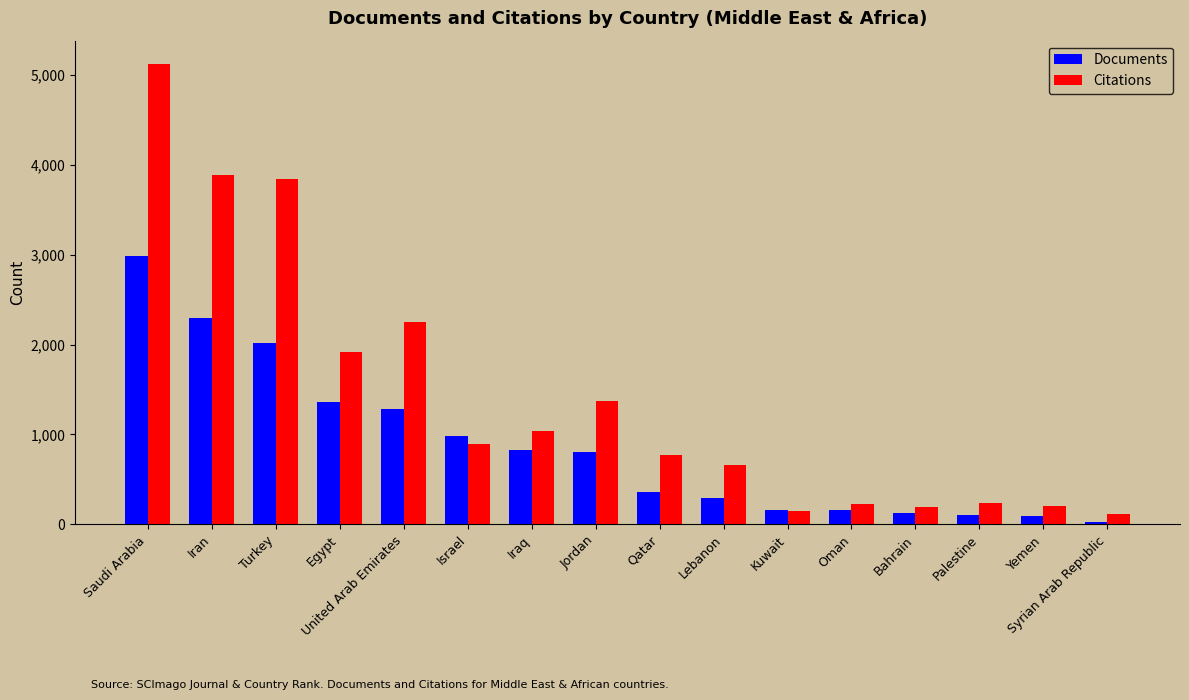

List the series in order of their peak value, lowest first.

Documents, Citations